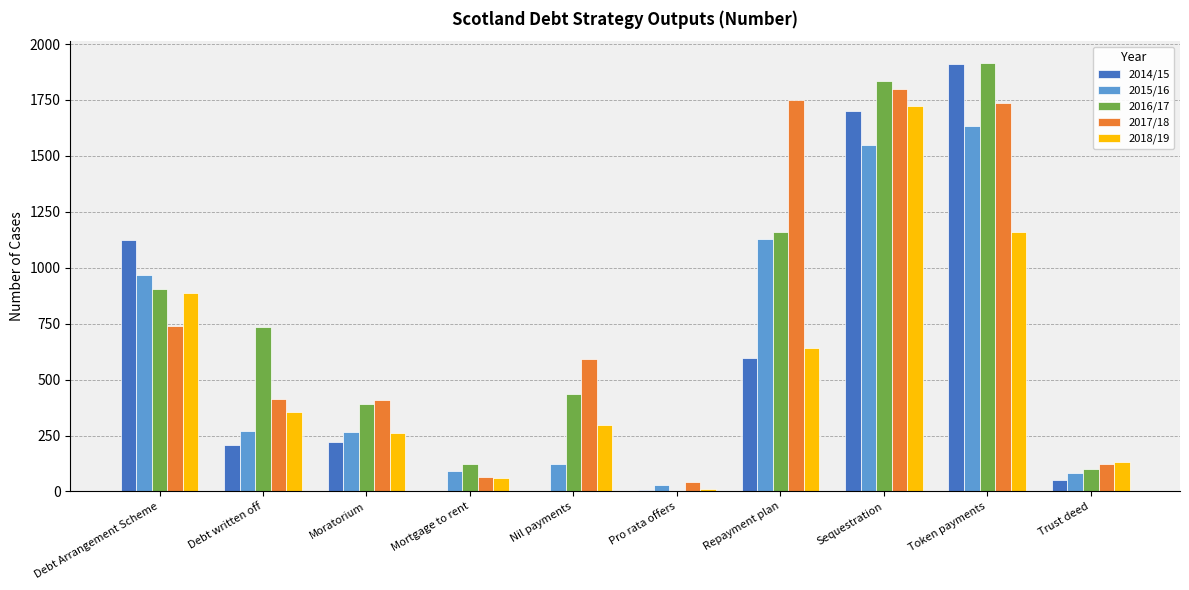

At which category is the sum across all series the highest?

Sequestration